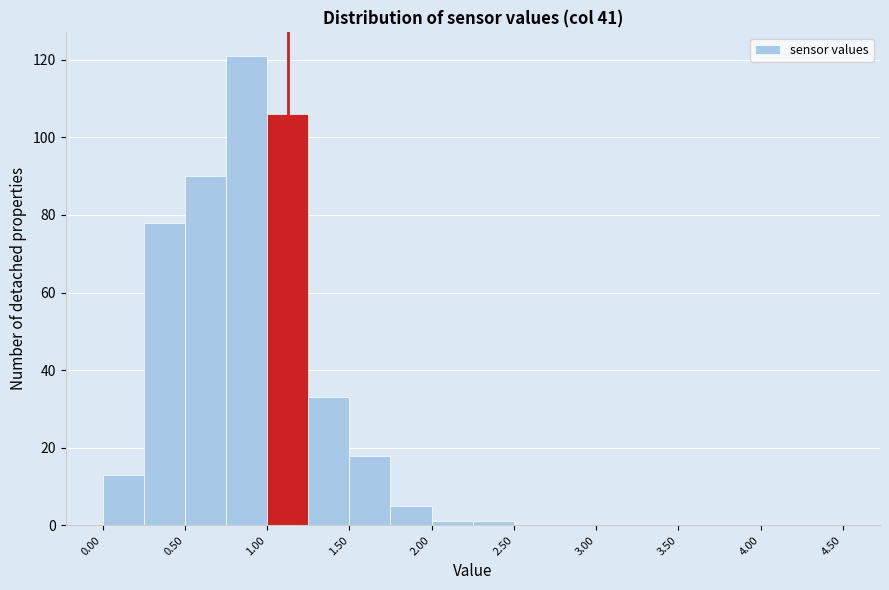

Which range on the x-axis has the tallest bar?

0.75 to 1.00